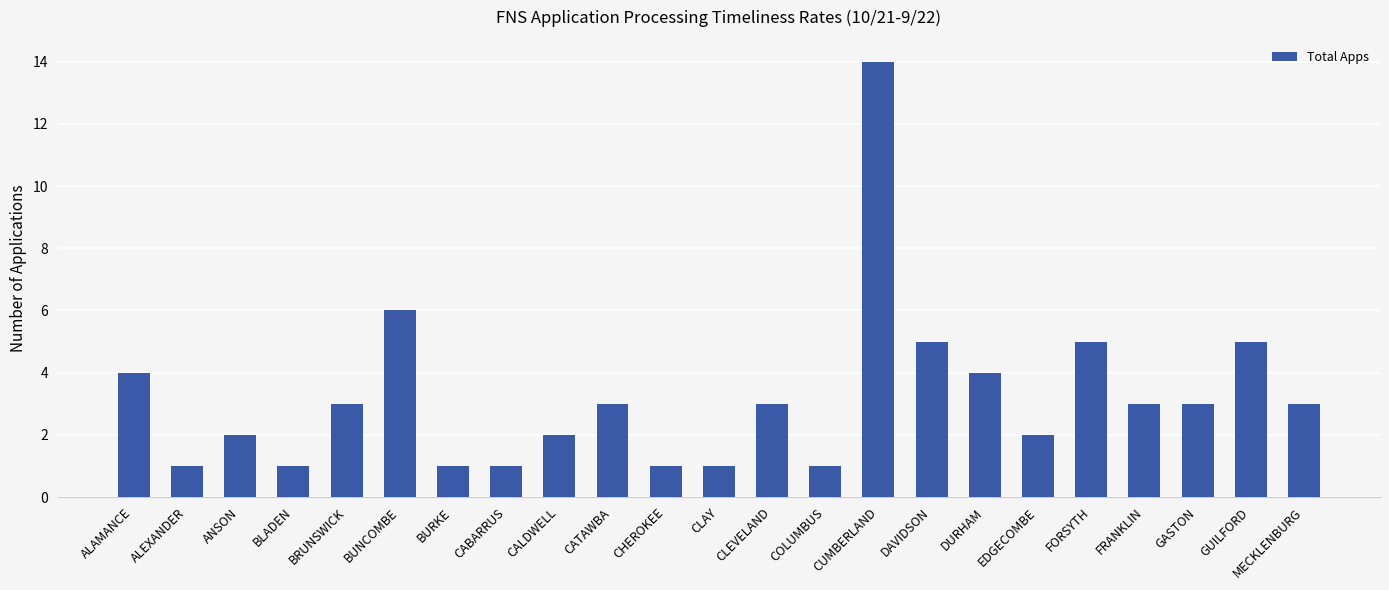

How many bars are there in total?

23